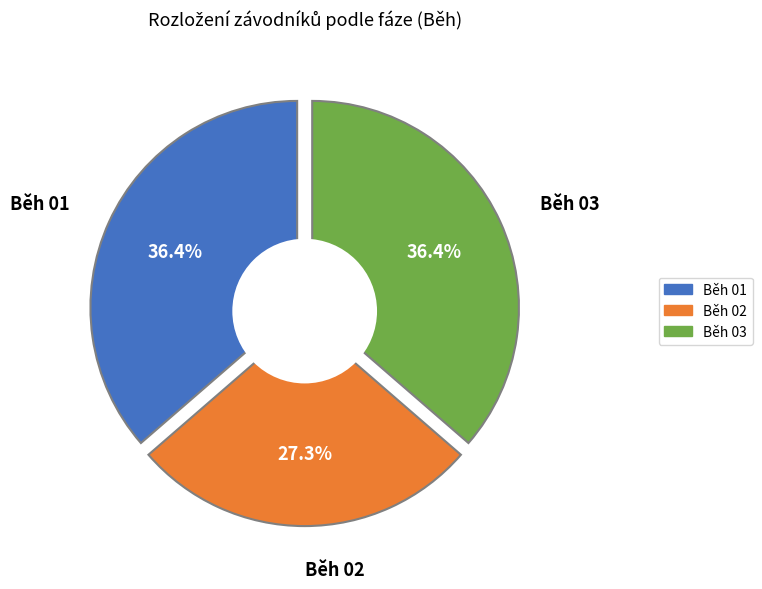

What percentage do Běh 02 and Běh 03 together represent?

63.6%